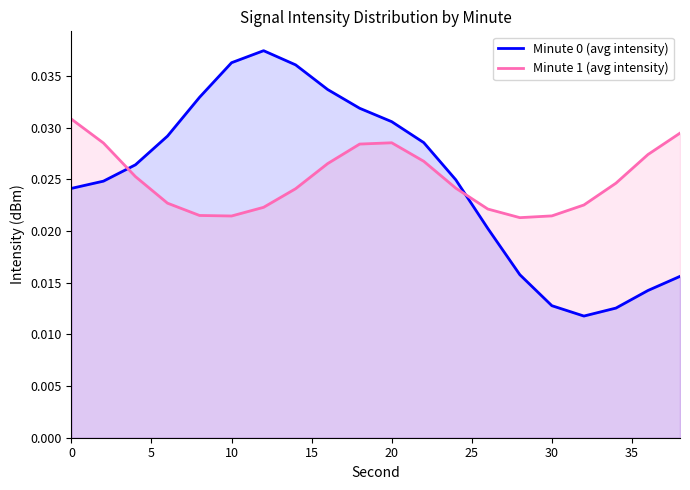

How many times do Minute 1 (avg intensity) and Minute 0 (avg intensity) cross each other?

2